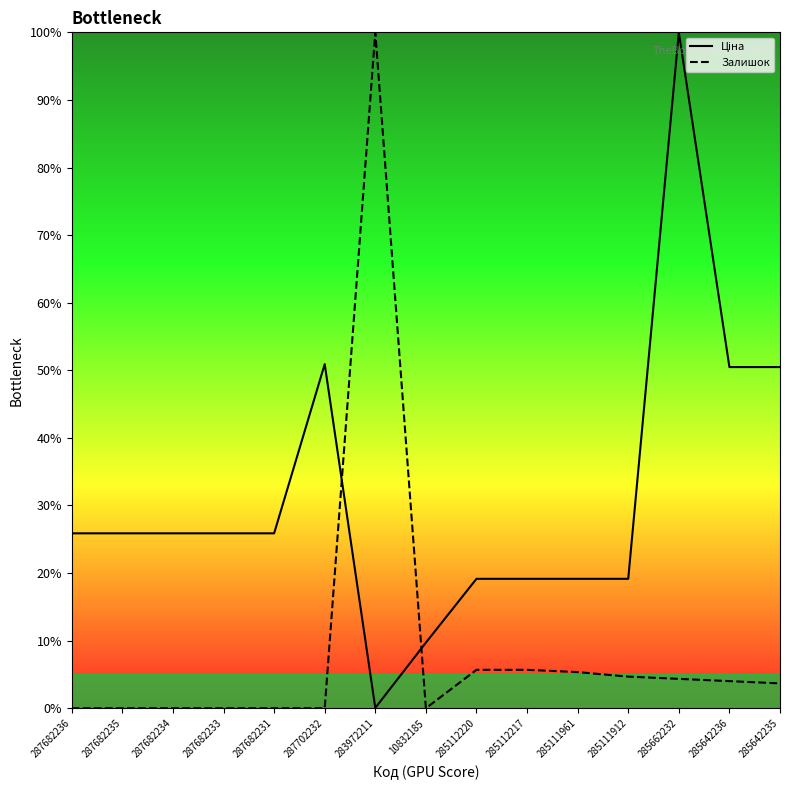

What is the label of the 5th point from the right?

285111961